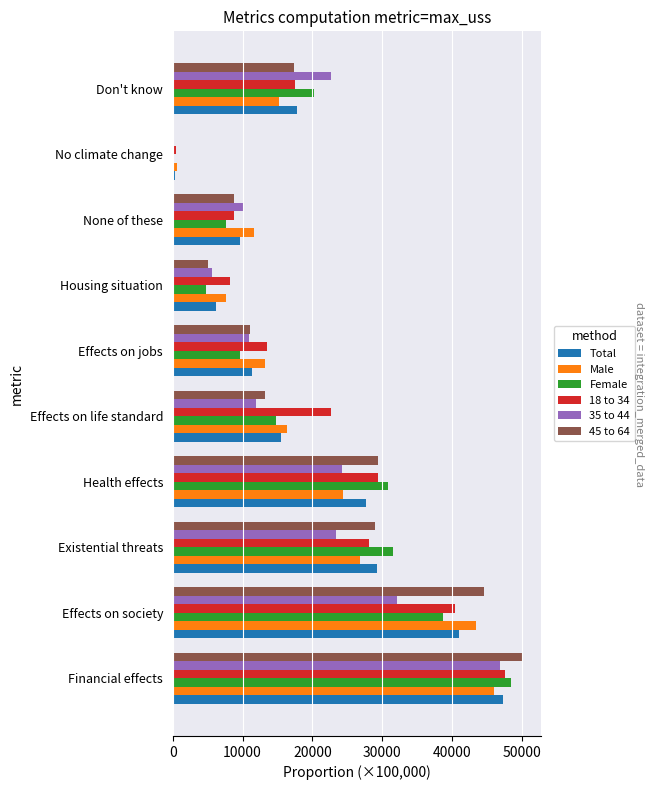

Which series has the largest total across all categories?

18 to 34